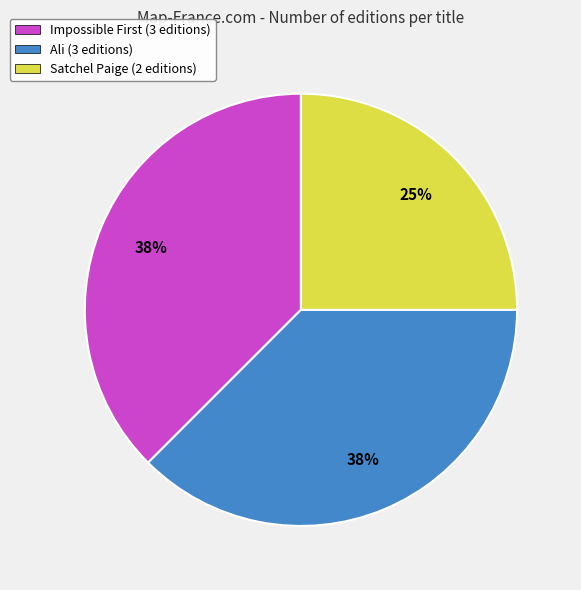

True or false: Ali accounts for 38% of the total.

True